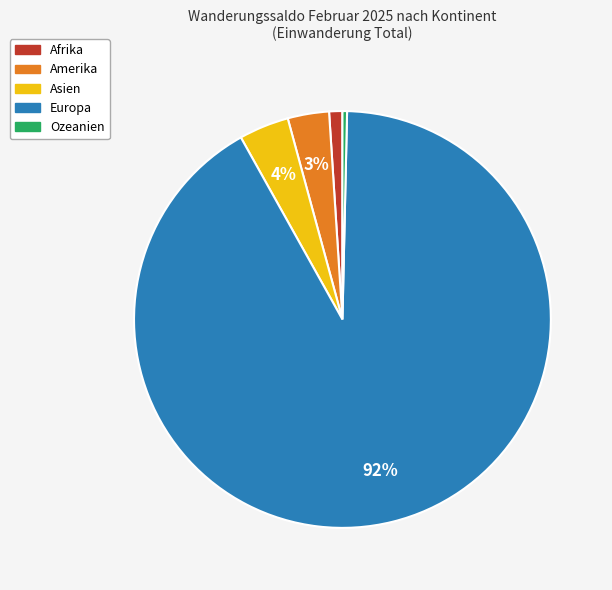

Which slice is the smallest?

Ozeanien